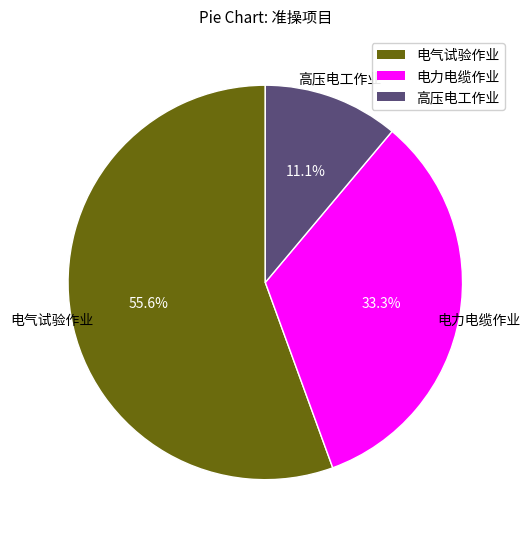

Do 高压电工作业 and 电气试验作业 together represent more than half of the pie?

Yes